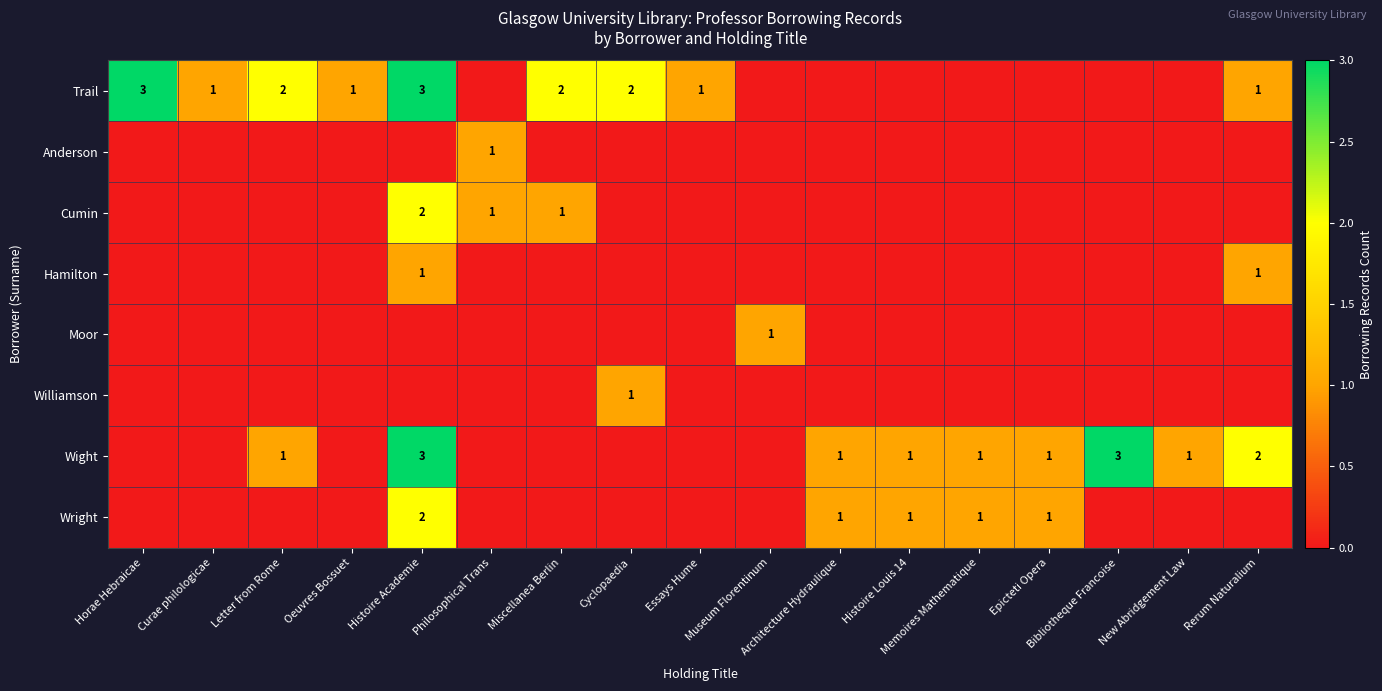

The Wight series shows 1 at Epicteti Opera. True or false?

True